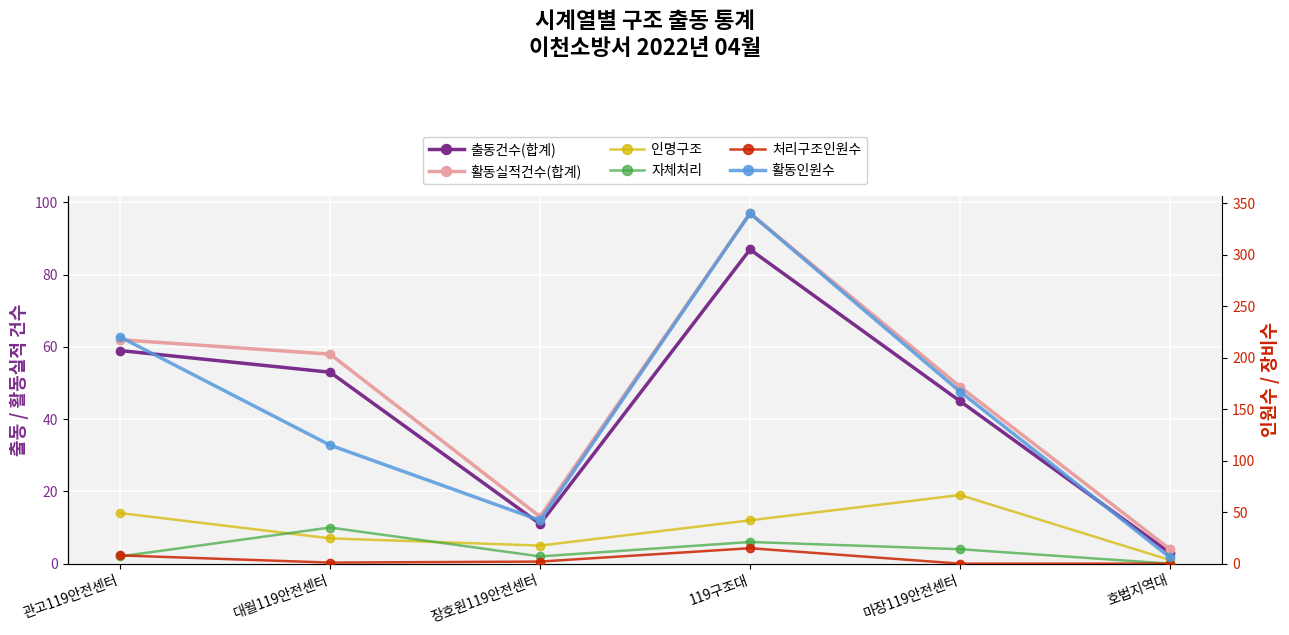

What is the sum of all 활동실적건수(합계) values?

283